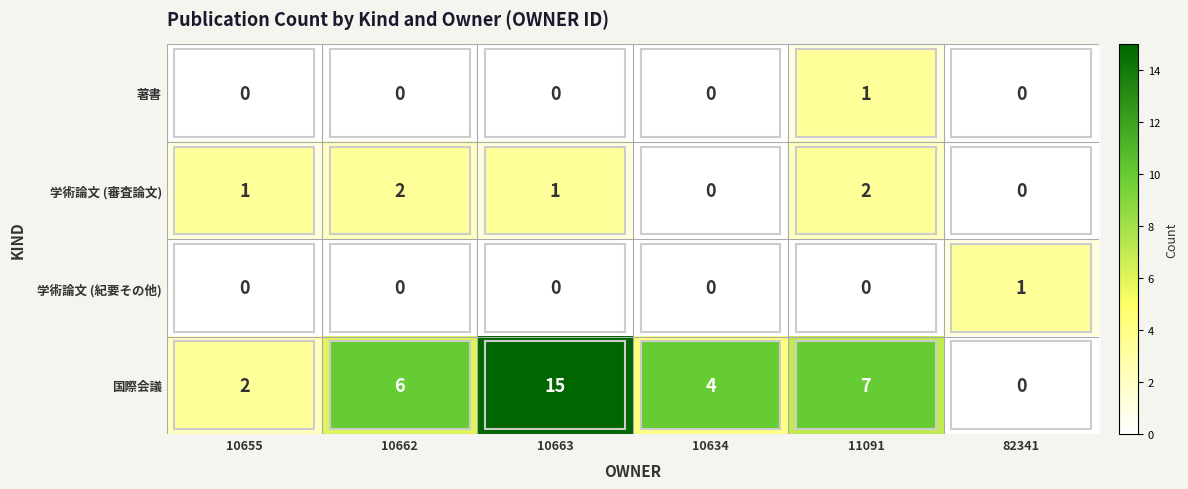

At which label does 著書 reach its peak?

11091